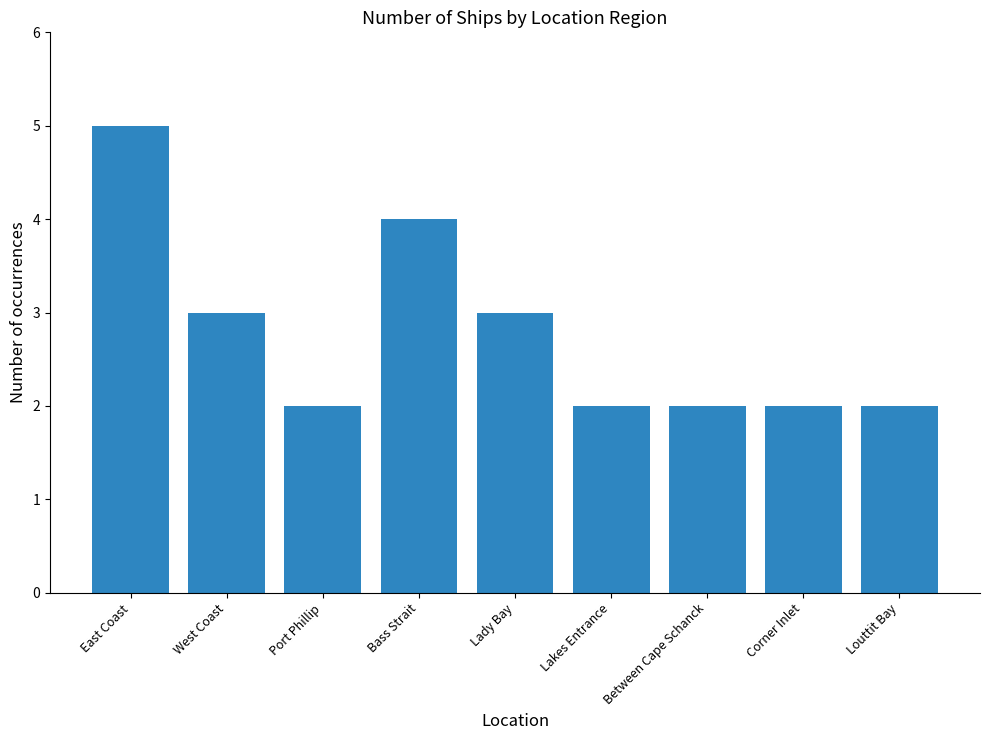

The chart shows a value of 2 at Lakes Entrance. True or false?

True